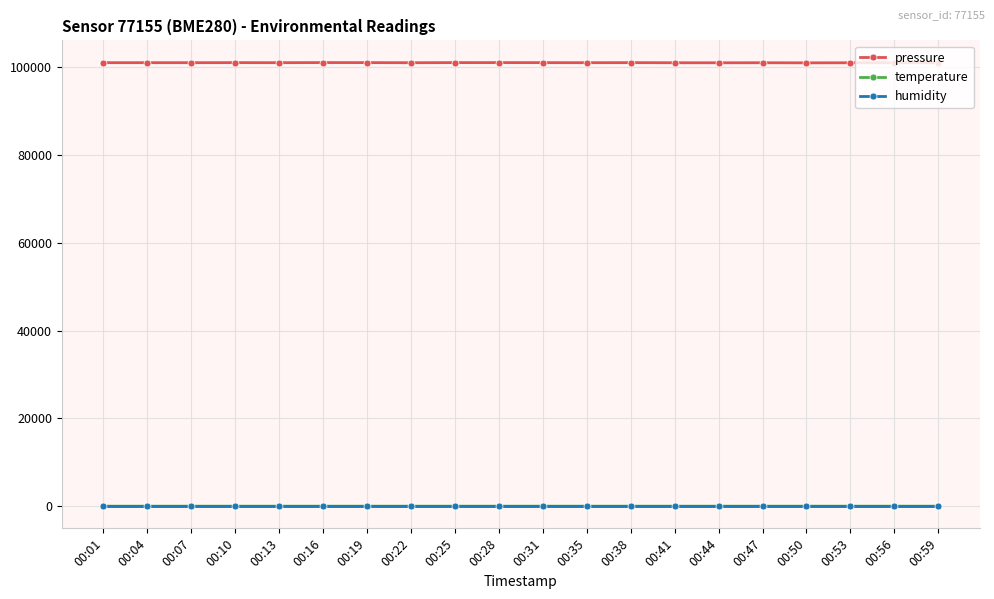

What is the difference between the maximum and minimum values in the temperature series?

0.5